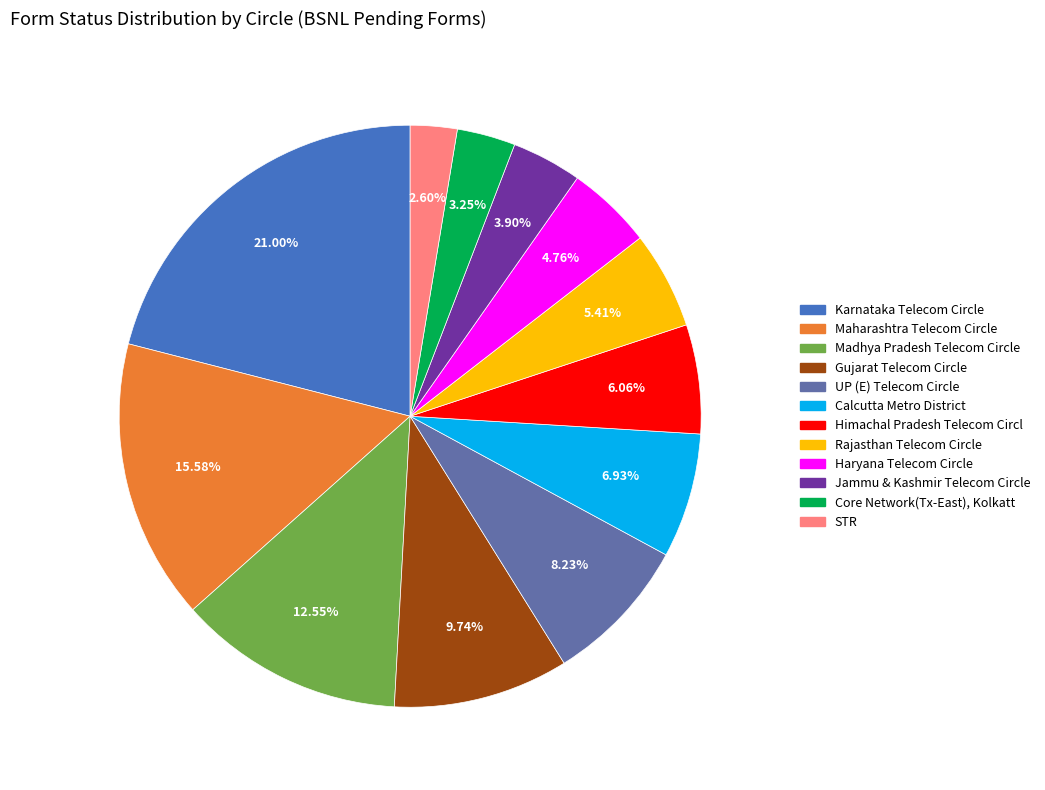

What is the ratio of the value at Jammu & Kashmir Telecom Circle to the value at Karnataka Telecom Circle?

0.2